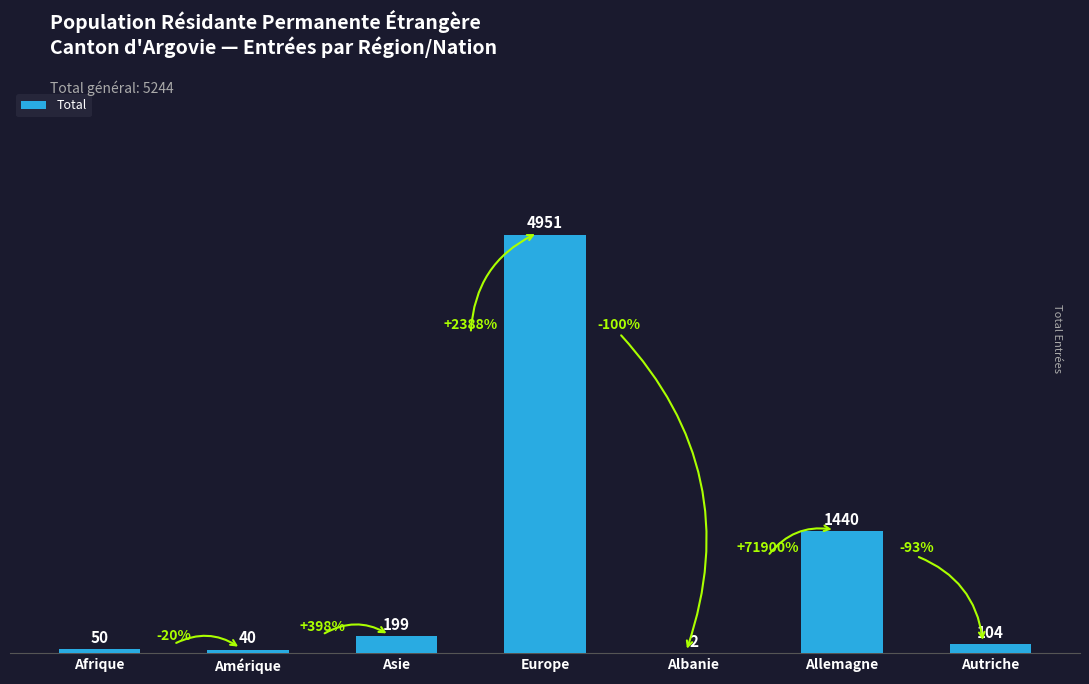

Which has a higher value, Albanie or Europe?

Europe